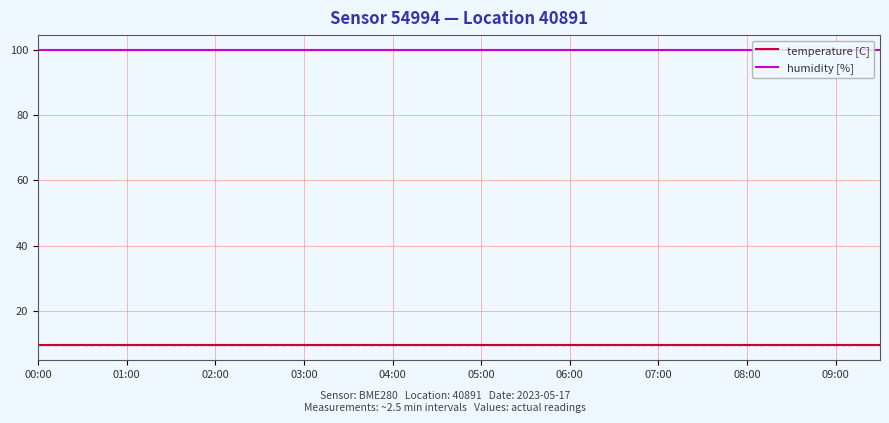

What is the lowest value of the humidity [%] series?

100.0